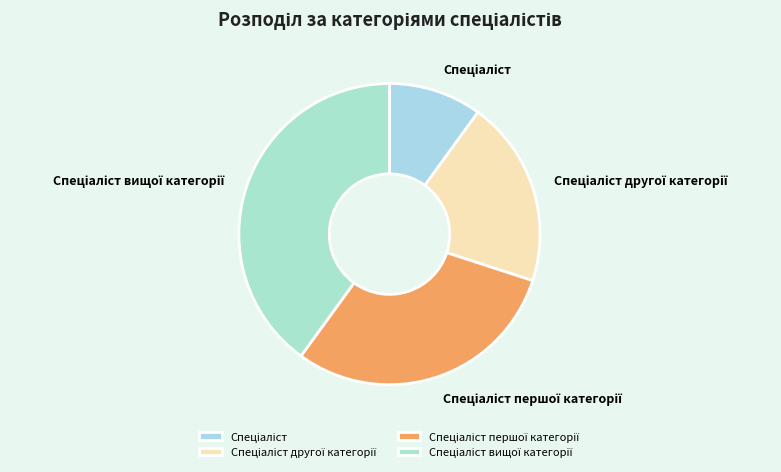

How many segments does this pie chart have?

4